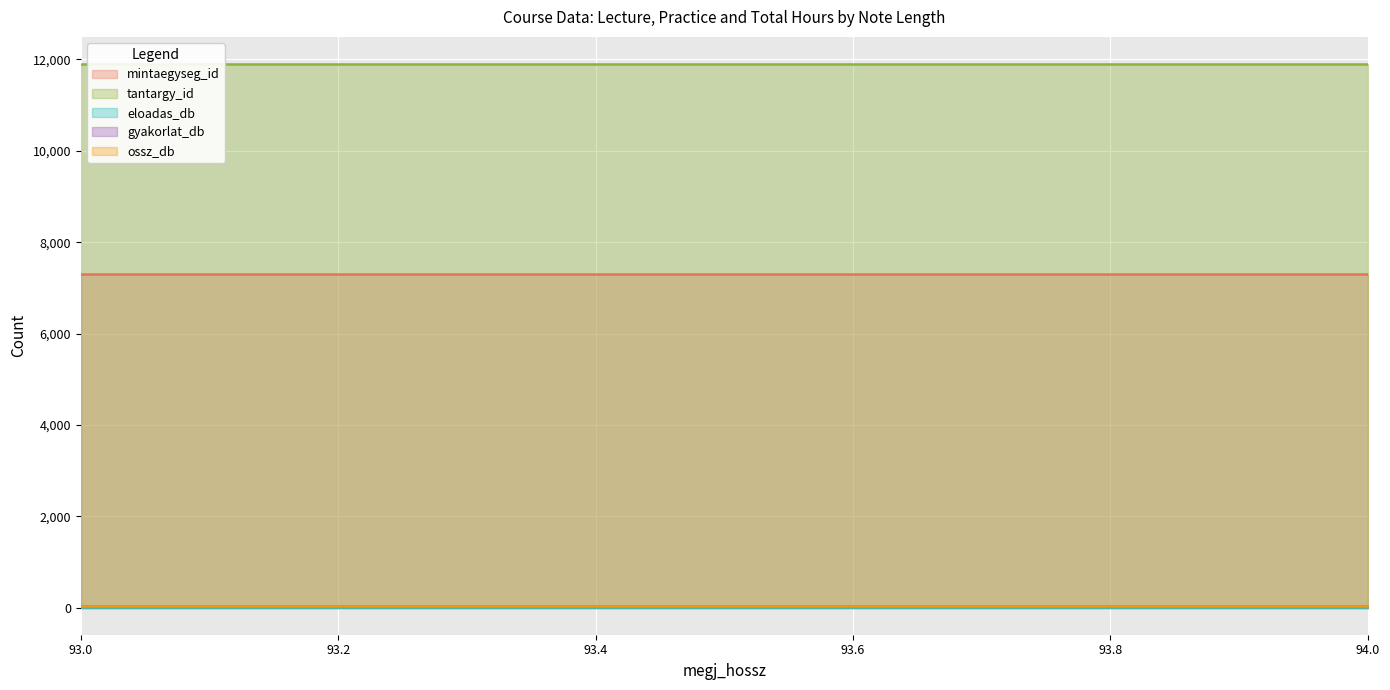

Does the chart display data point markers on the line(s)?

No